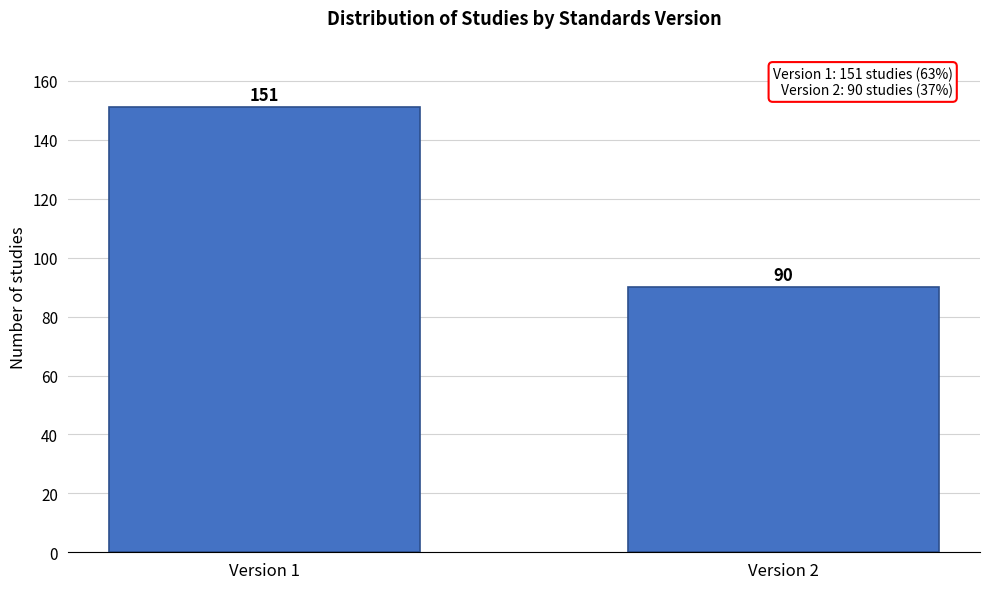

Reading left to right, extract all data points from this chart.

151	90